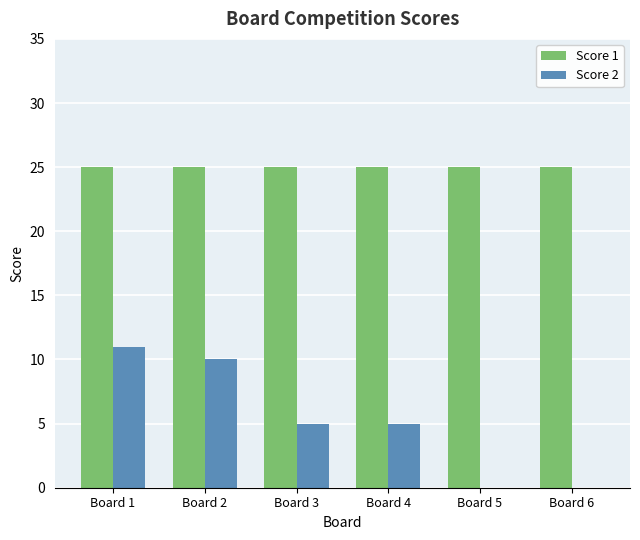

What is the greatest value displayed?

25